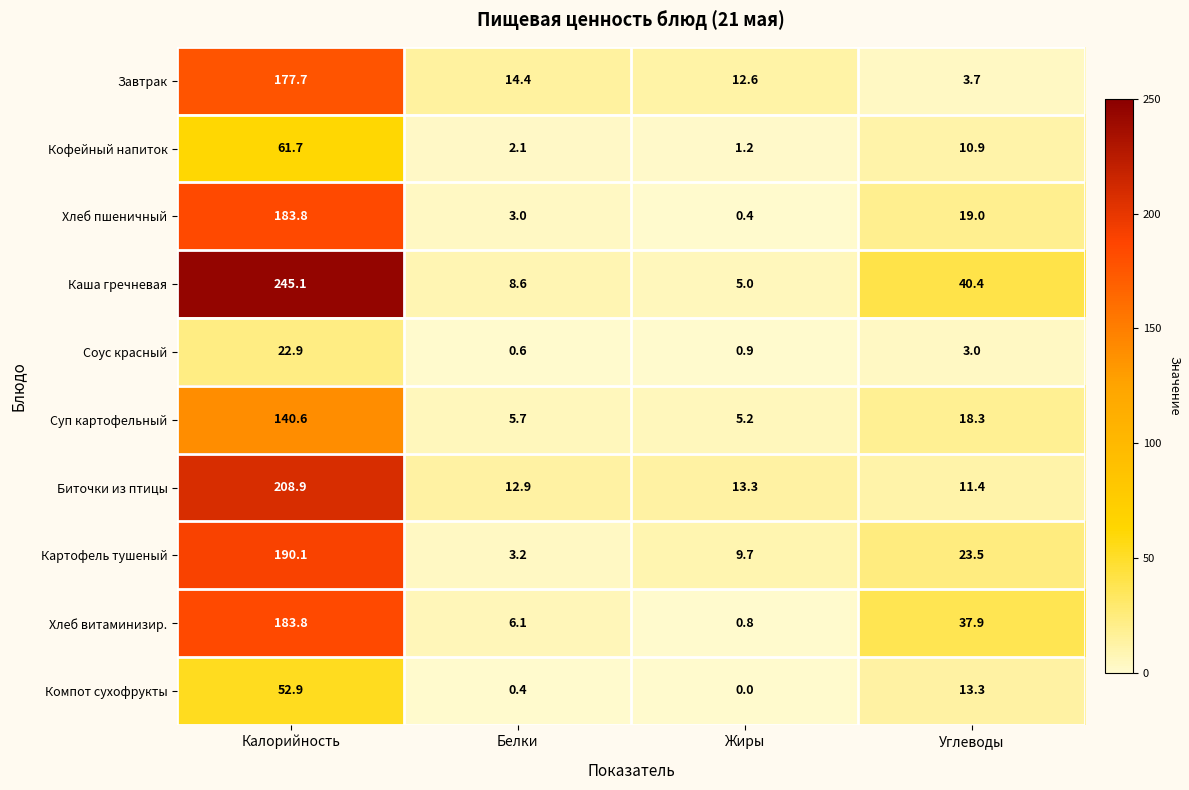

What is the difference between the second highest and second lowest values in the Биточки из птицы series?

0.4